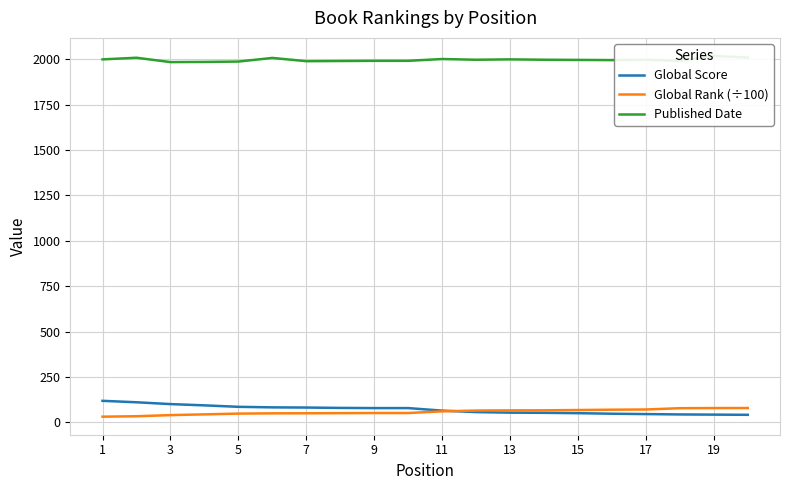

Which series has the largest total across all categories?

Published Date